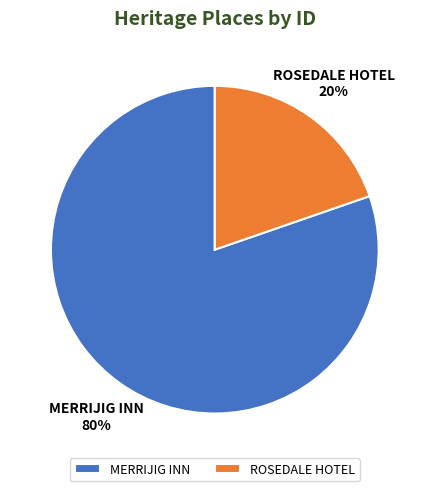

Between MERRIJIG INN and ROSEDALE HOTEL, which is larger?

MERRIJIG INN